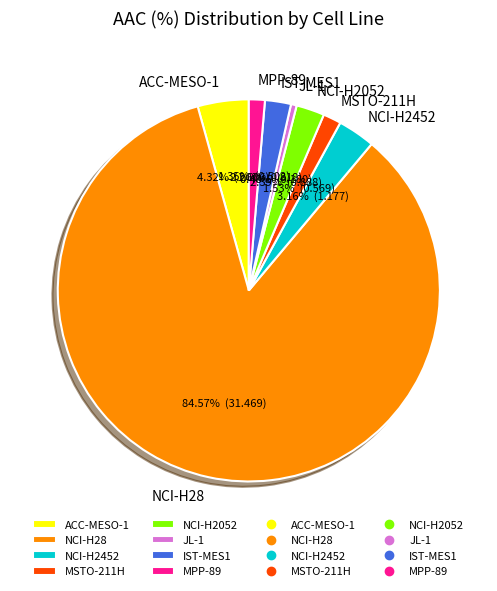

To the nearest percent, what is the average slice percentage?

12%